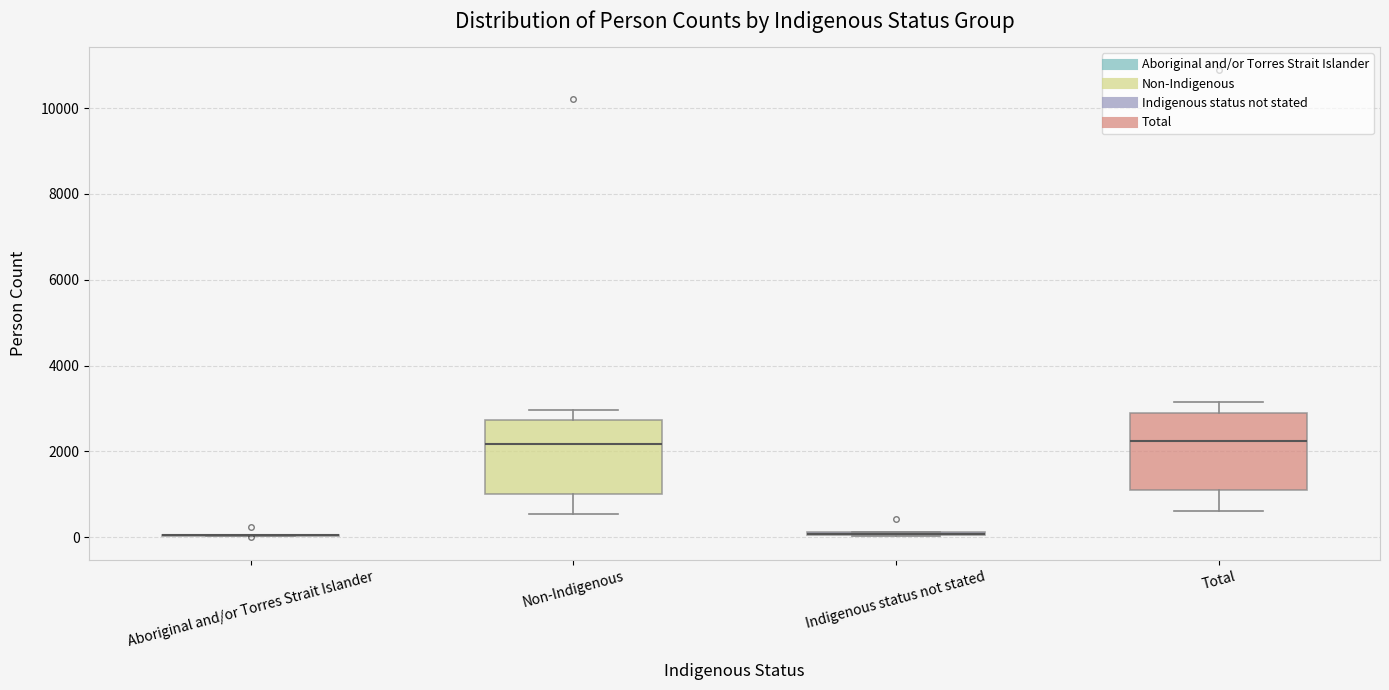

Reading left to right, transcribe this box plot: for each box, give where its median line is, the range the box spans, and where its two whiskers end, as read against the y-axis. The values are not printed on the chart, so give them approximately, as read against the axis.

Aboriginal and/or Torres Strait Islander: box collapsed to a line at 0, whiskers 0 to 0
Non-Indigenous: median 2200, box 1000 to 2800, whiskers 600 to 3000
Indigenous status not stated: box collapsed to a line at 0, whiskers 0 to 200
Total: median 2200, box 1200 to 3000, whiskers 600 to 3200